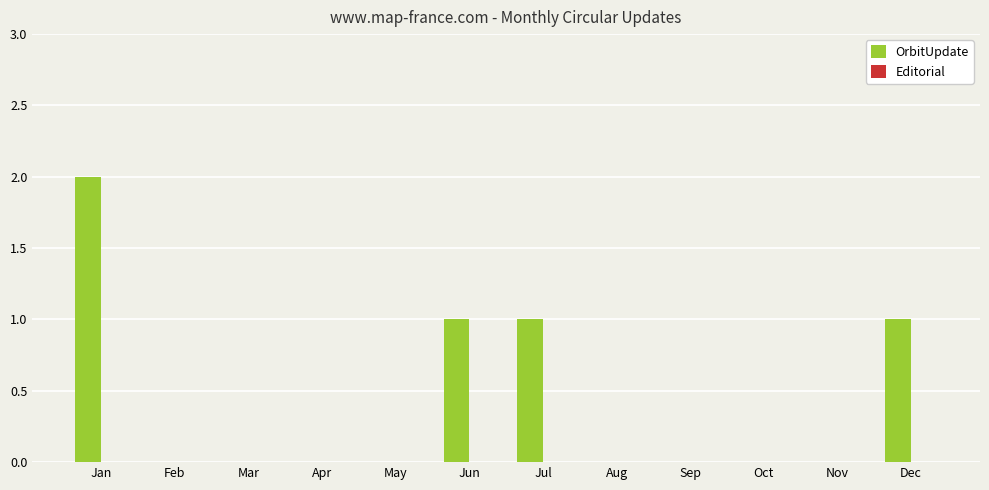

Reading left to right, list all the values displayed in this chart.

Jan=2	Feb=0	Mar=0	Apr=0	May=0	Jun=1	Jul=1	Aug=0	Sep=0	Oct=0	Nov=0	Dec=1